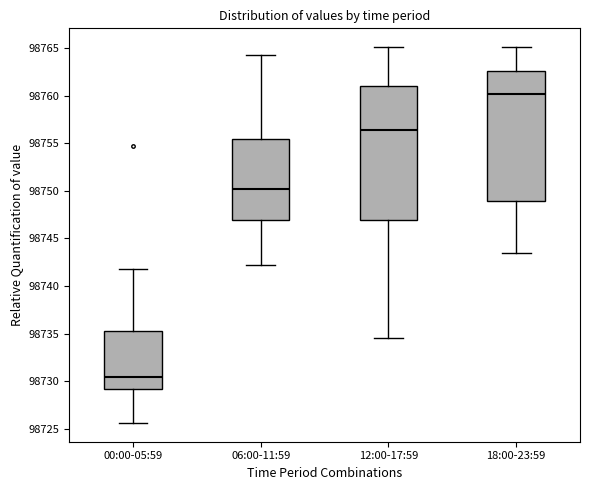

Reading left to right, read every box against the y-axis: the position of its median line, the range the box covers, and the ends of its whiskers. The values are not printed on the chart, so give them approximately, as read against the axis.

00:00-05:59: median 98730.5, box 98729.0 to 98735.5, whiskers 98725.5 to 98742.0
06:00-11:59: median 98750.0, box 98747.0 to 98755.5, whiskers 98742.0 to 98764.5
12:00-17:59: median 98756.5, box 98747.0 to 98761.0, whiskers 98734.5 to 98765.0
18:00-23:59: median 98760.0, box 98749.0 to 98762.5, whiskers 98743.5 to 98765.0